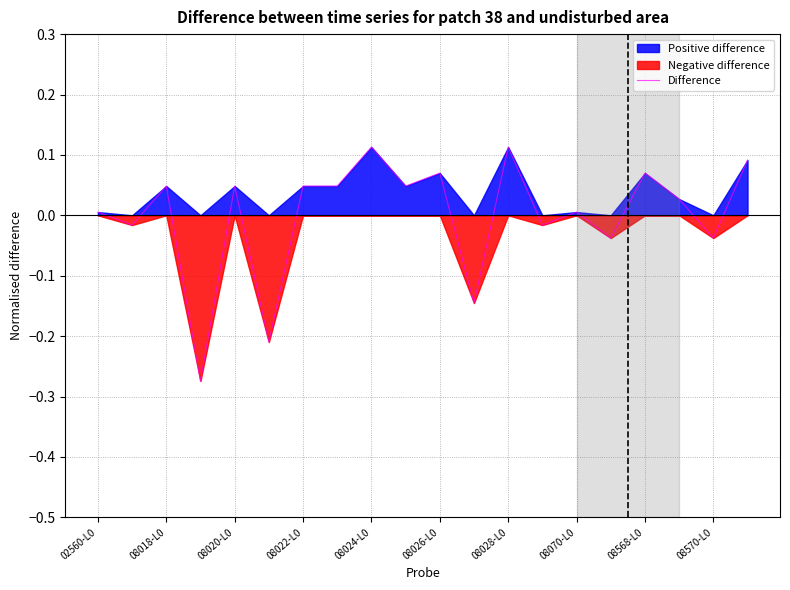

How many lines are shown in the chart?

1